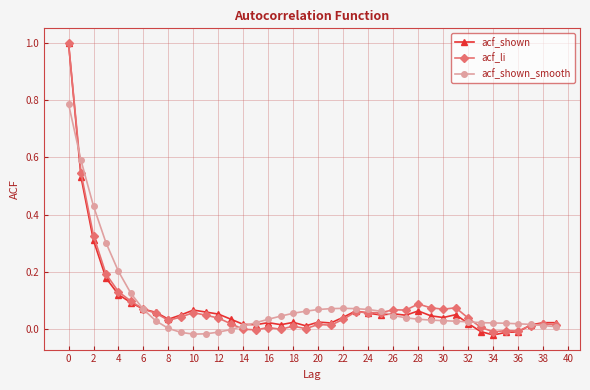

True or false: acf_shown_smooth has more than 0 interior local peaks.

True